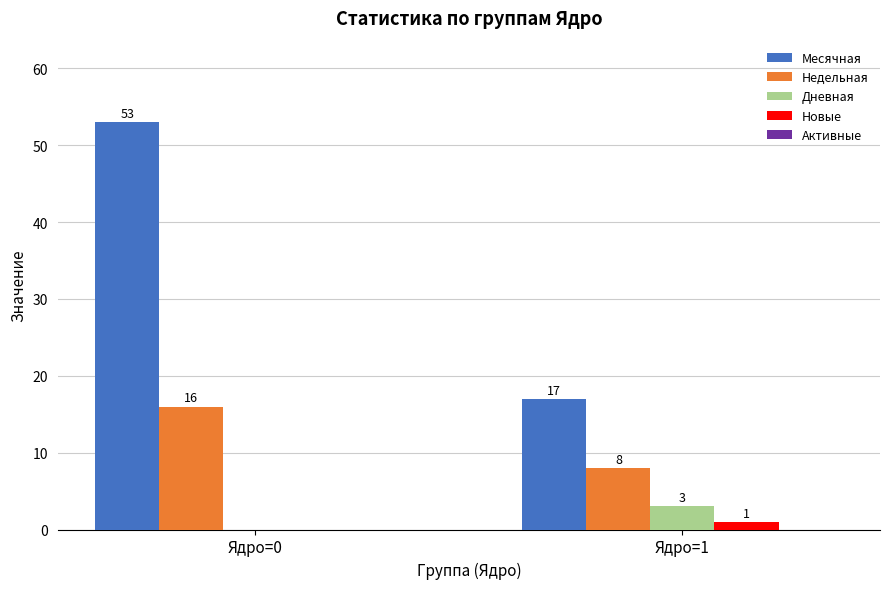

What is the total value across all series at Ядро=1?

29